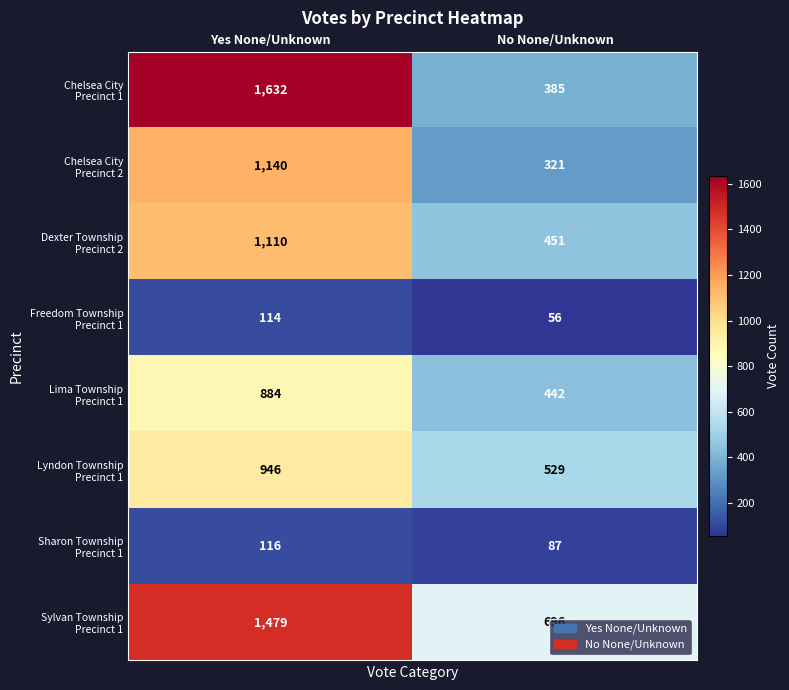

What is the difference between the highest and lowest values at No None/Unknown?

640